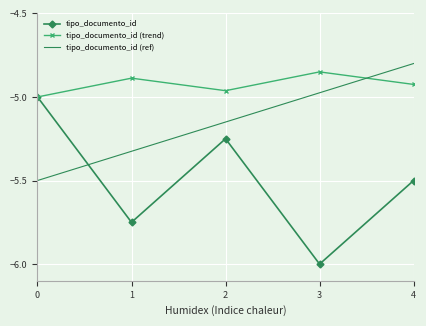

True or false: tipo_documento_id (ref) has more than 1 points higher than both neighbors.

False